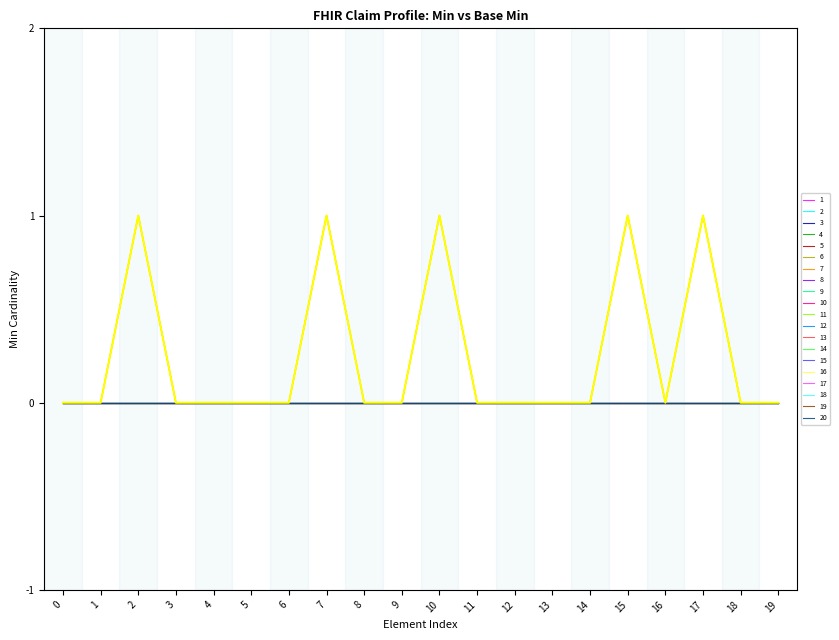

The chart shows a value of 0 at 8. True or false?

True